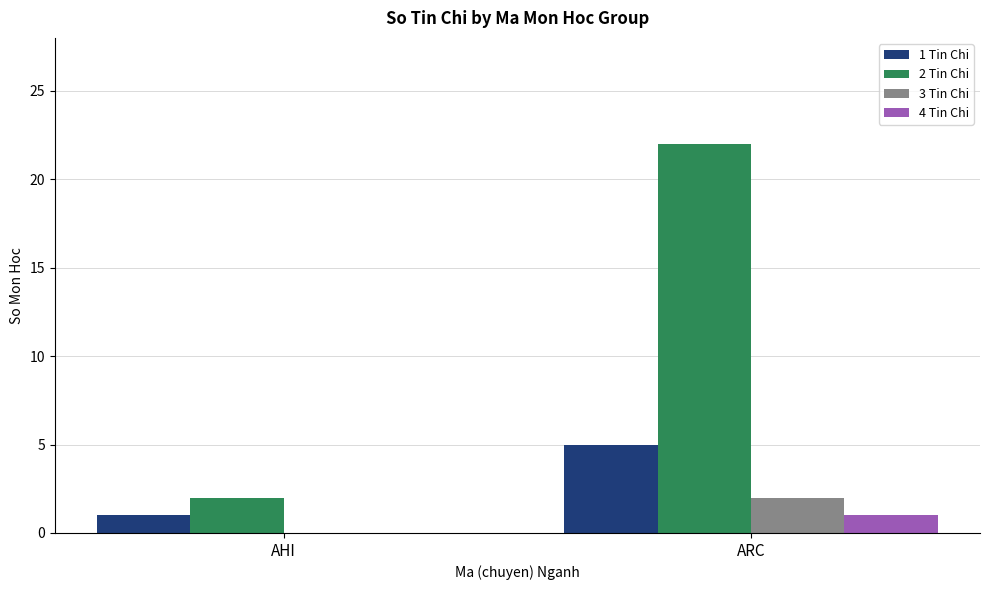

Reading right to left, extract all data points from this chart.

1 Tin Chi: 5	1
2 Tin Chi: 22	2
3 Tin Chi: 2	0
4 Tin Chi: 1	0